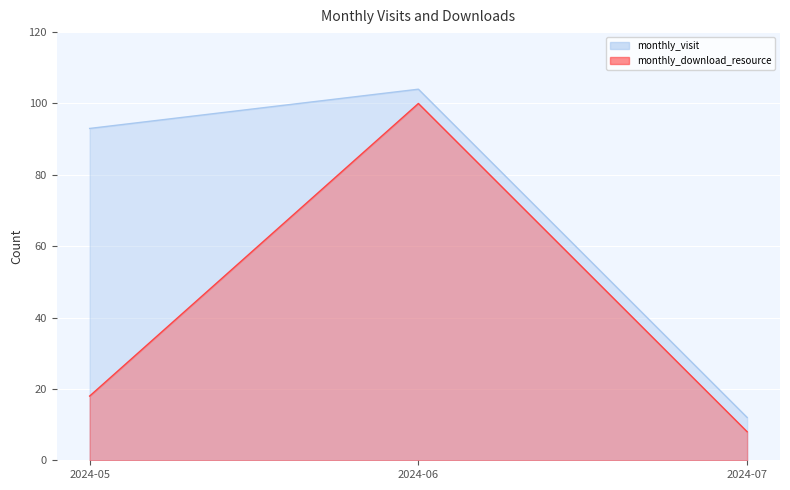

What is the total value across all series at 2024-05?

111